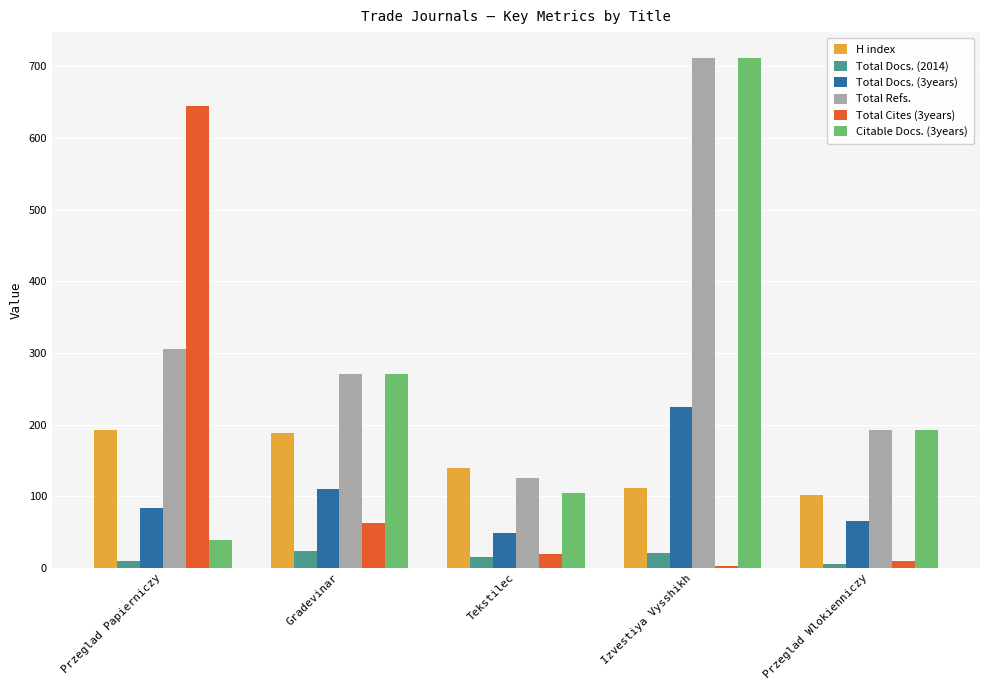

Which series has the largest range (max minus min)?

Citable Docs. (3years)